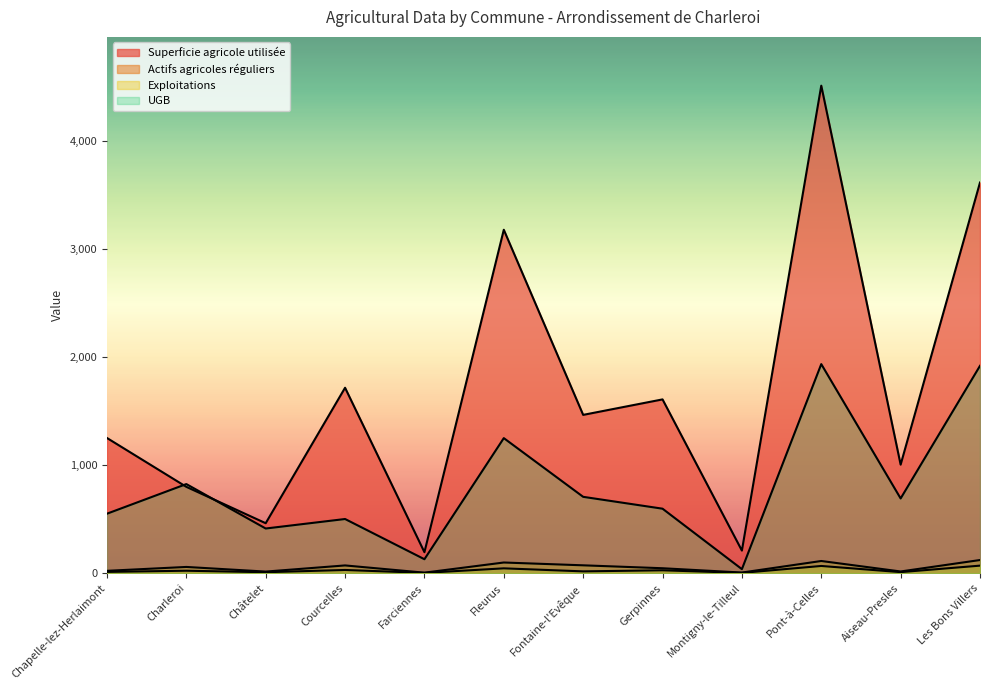

What is the difference between the maximum and second lowest values in the UGB series?

1805.8